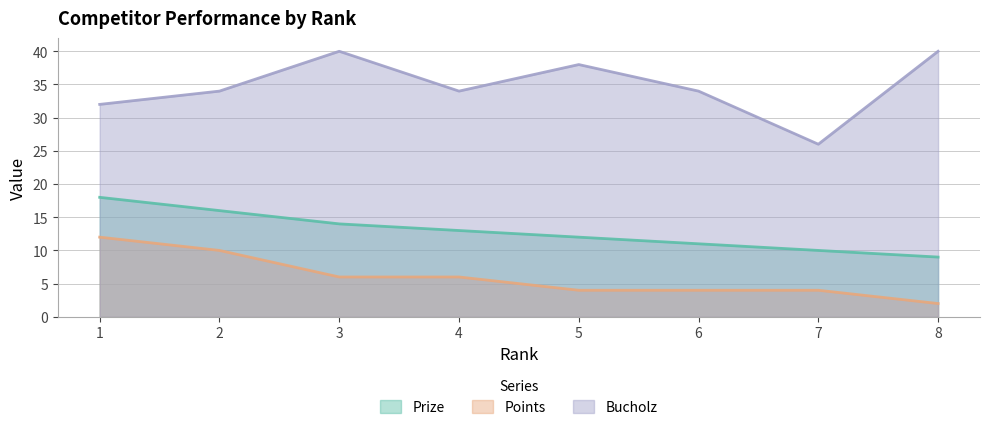

What is the highest value of the Points series?

12